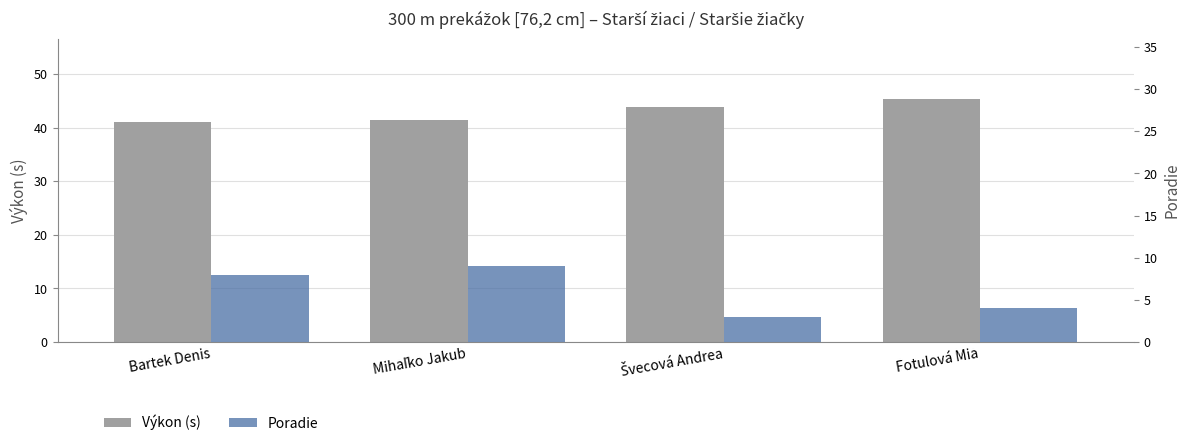

What is the label of the 1st bar from the left?

Bartek Denis